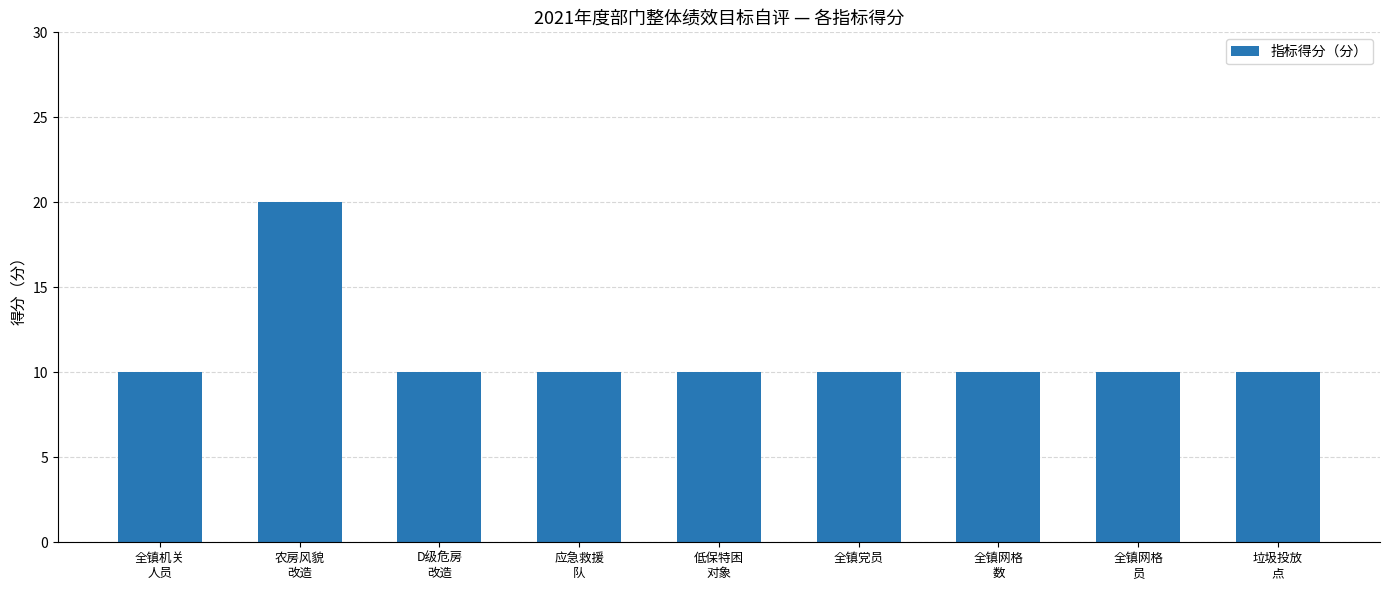

How many bars are there in total?

9